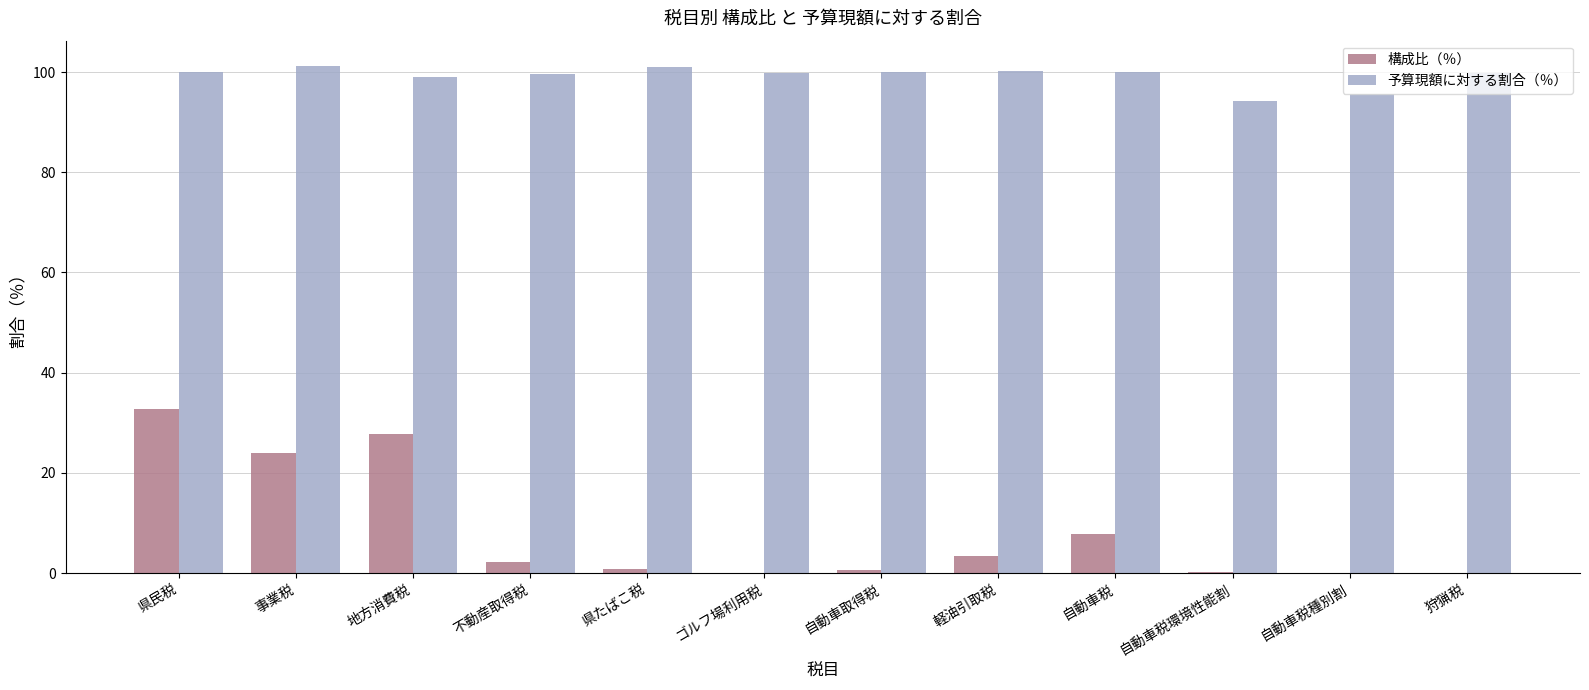

Which series has the largest total across all categories?

予算現額に対する割合（％）